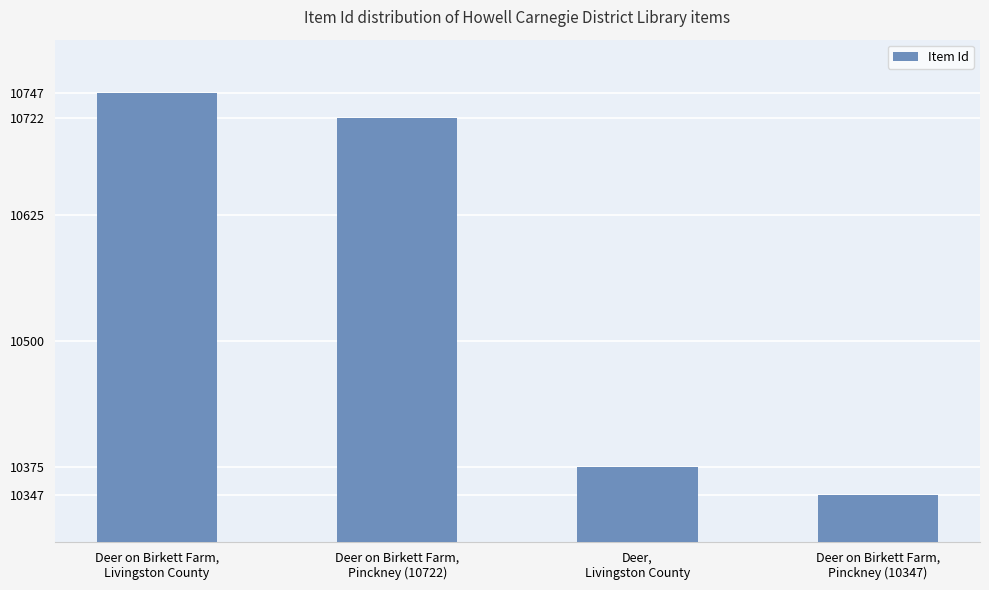

What is the average value?

10548